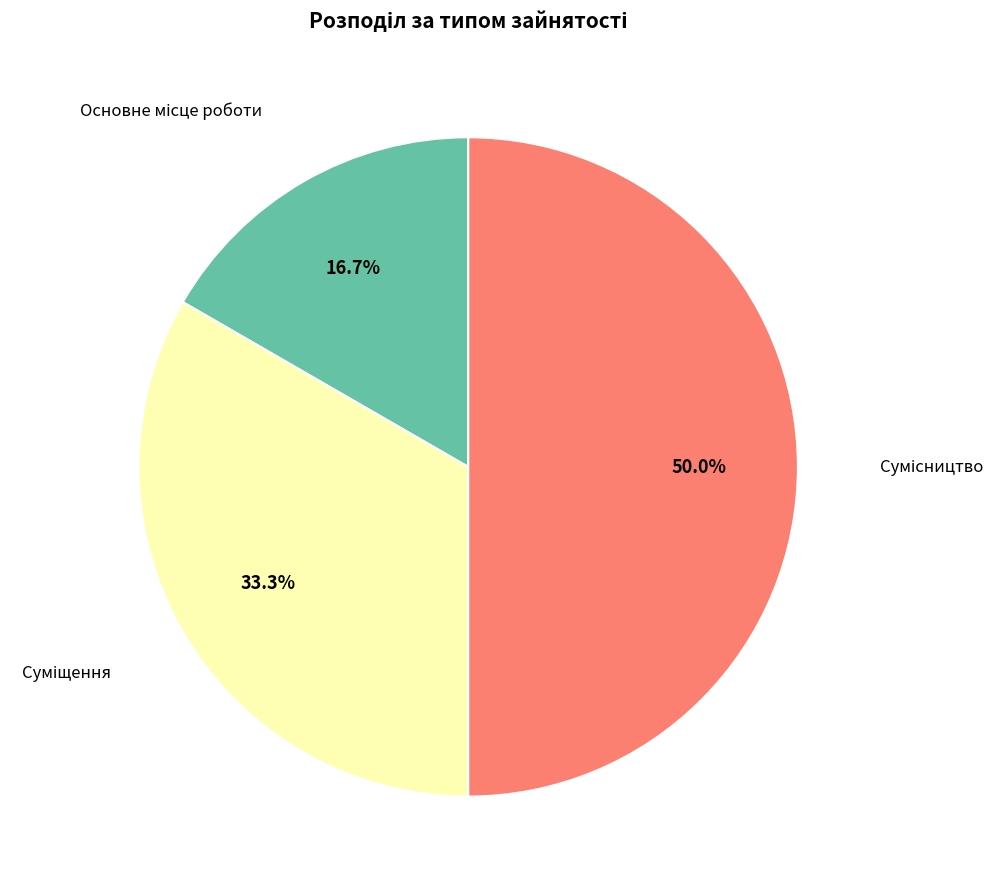

Rank the categories by value from lowest to highest.

Основне місце роботи, Суміщення, Сумісництво